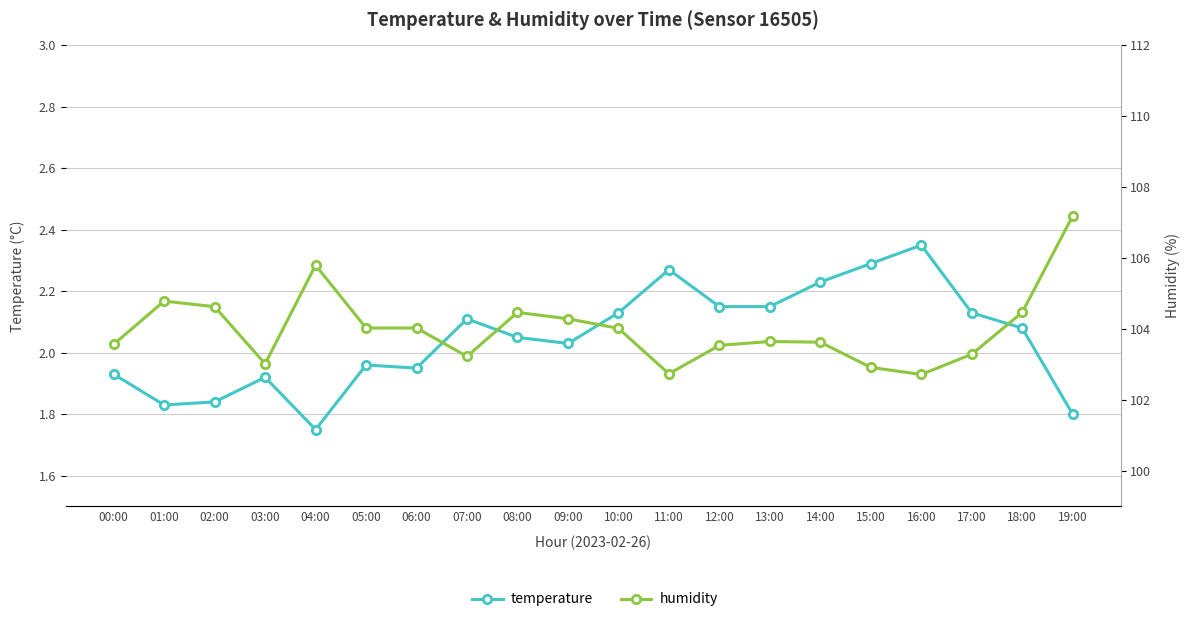

What is the highest value of the temperature series?

2.4